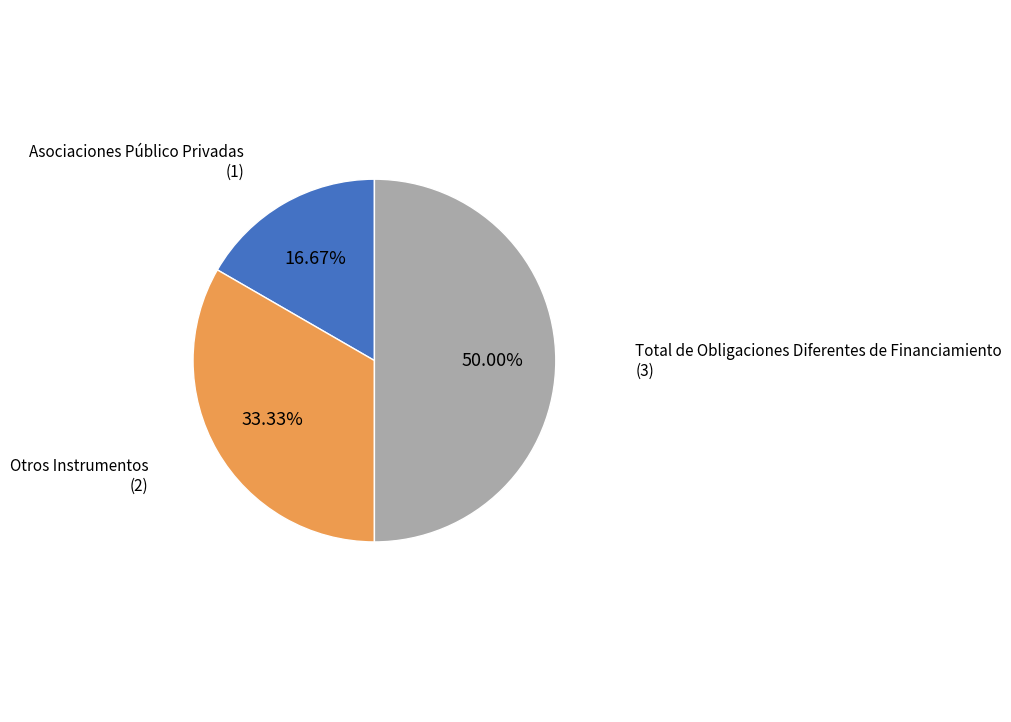

Count the number of slices in the pie.

3